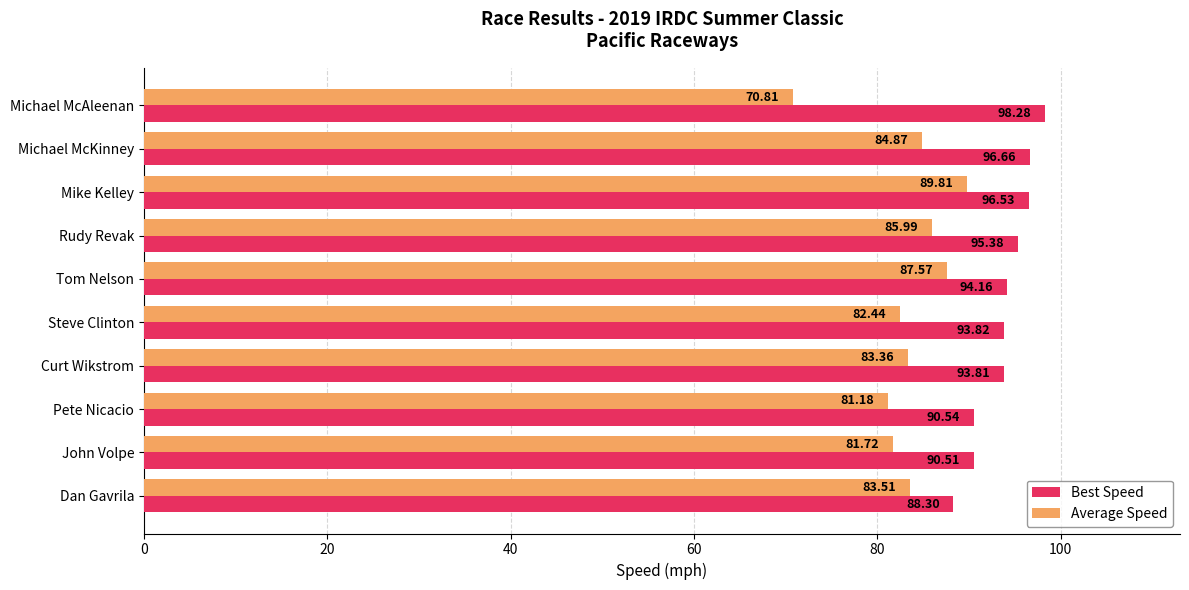

List the series in order of their peak value, lowest first.

Average Speed, Best Speed